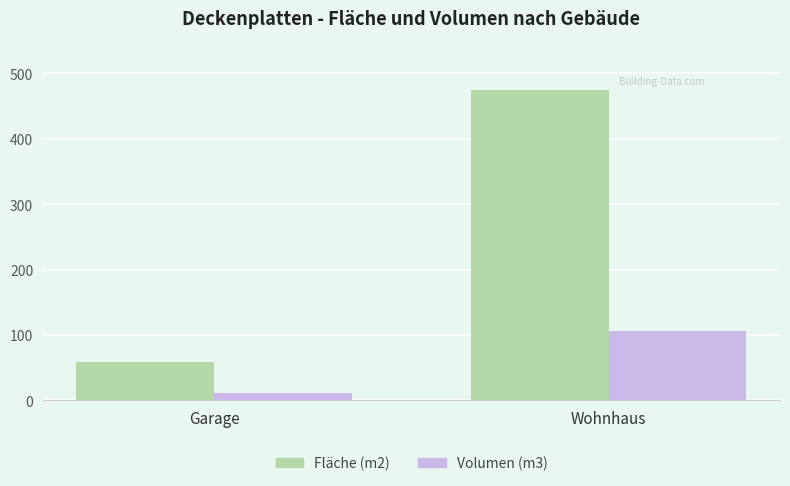

What is the difference between the Fläche (m2) values at Wohnhaus and Garage?

415.9